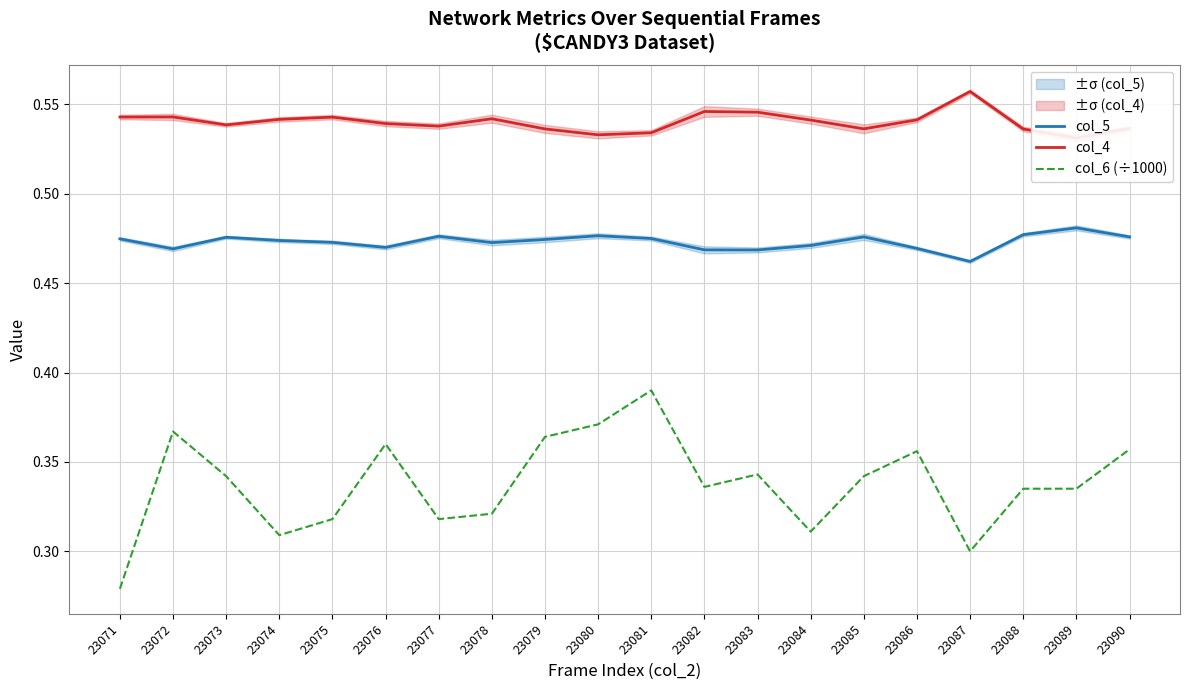

Between 23078 and 23081, which is larger?

23081